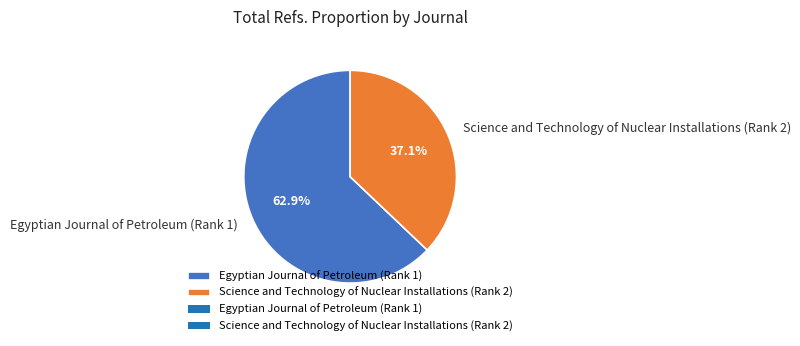

Which has a higher value, Science and Technology of Nuclear Installations (Rank 2) or Egyptian Journal of Petroleum (Rank 1)?

Egyptian Journal of Petroleum (Rank 1)